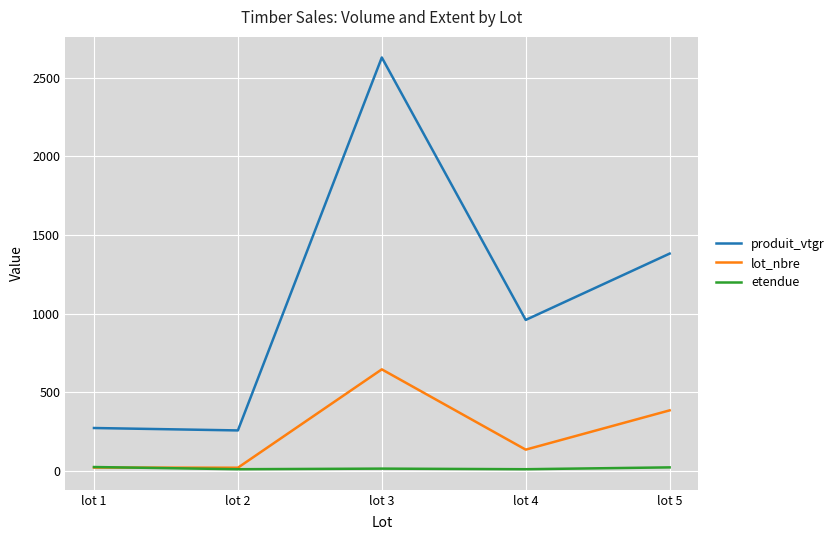

What is the minimum value shown in the chart?

9.4